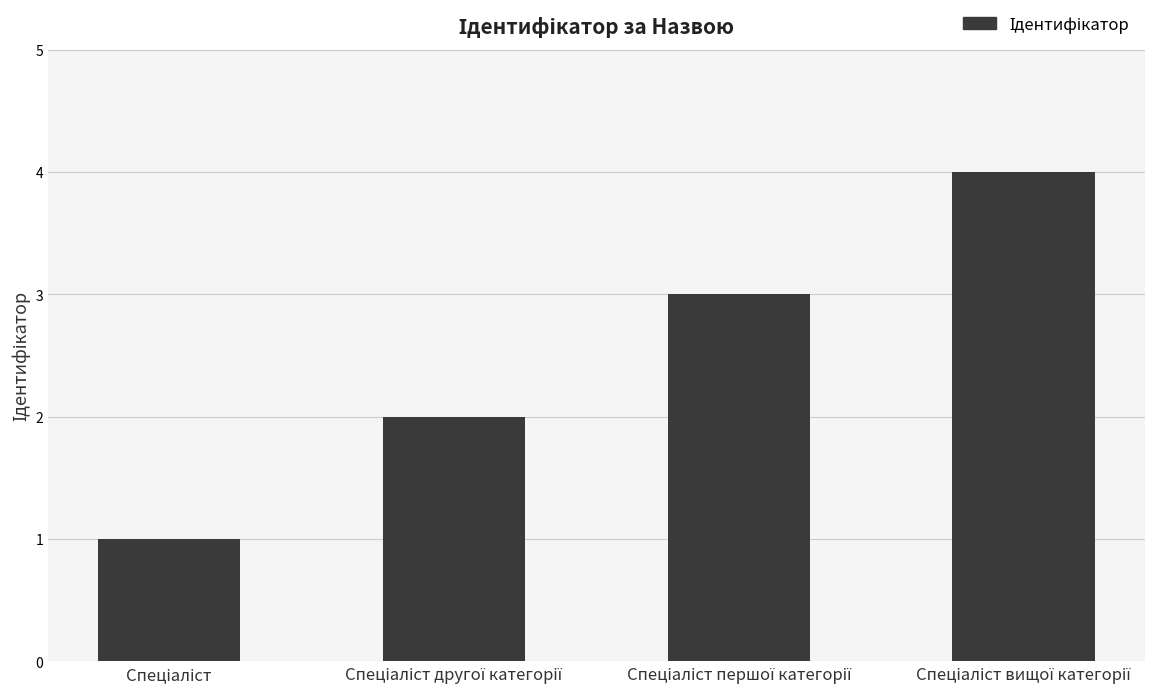

Reading left to right, what are all the values shown in this chart?

1	2	3	4